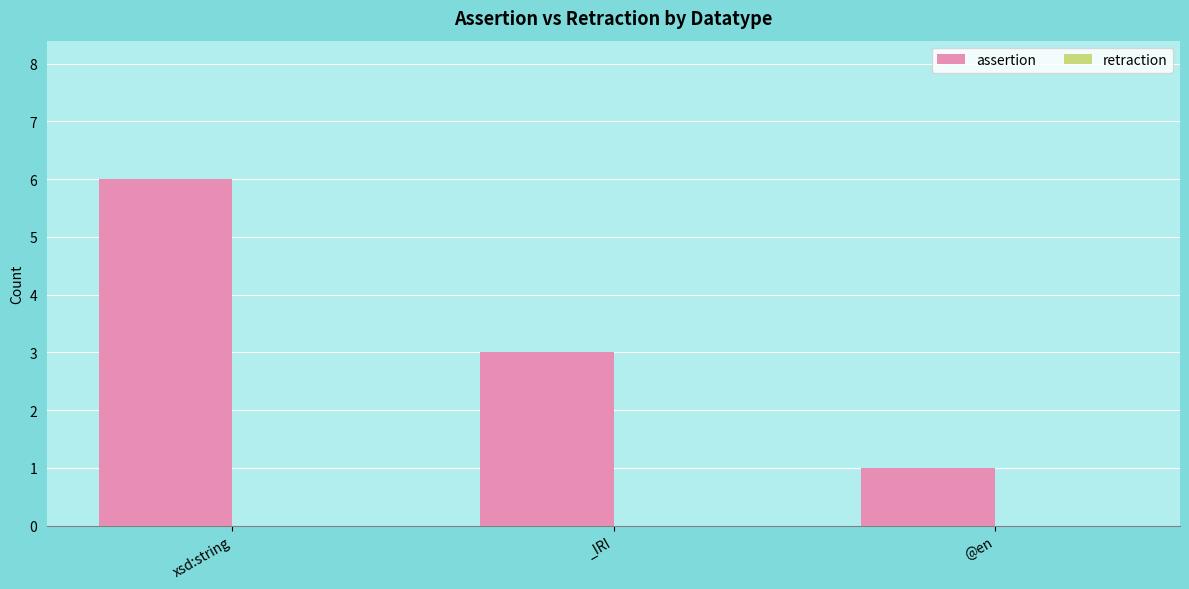

How many data points does each series have?

3